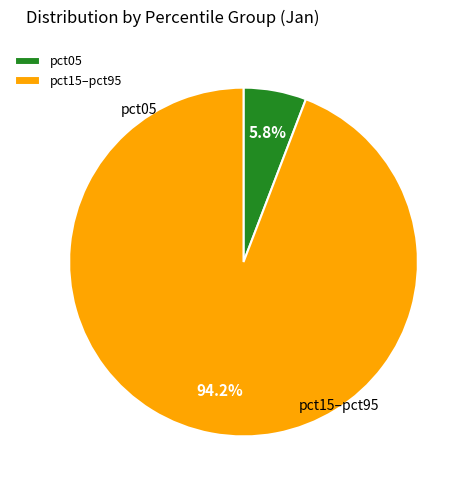

What percentage is NOT represented by pct15–pct95?

5.8%